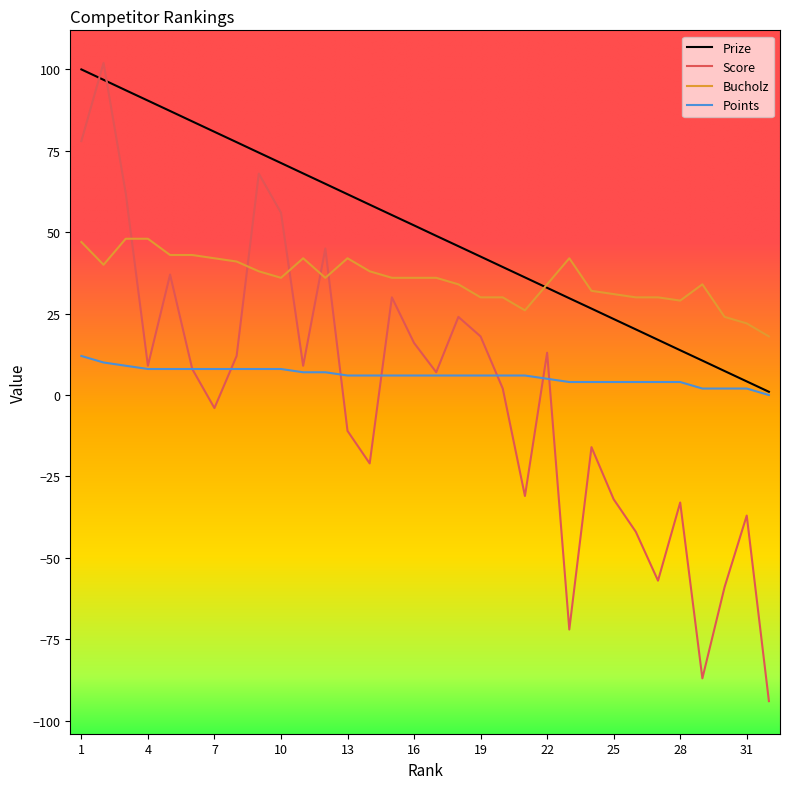

How many values in Score are above zero?

18